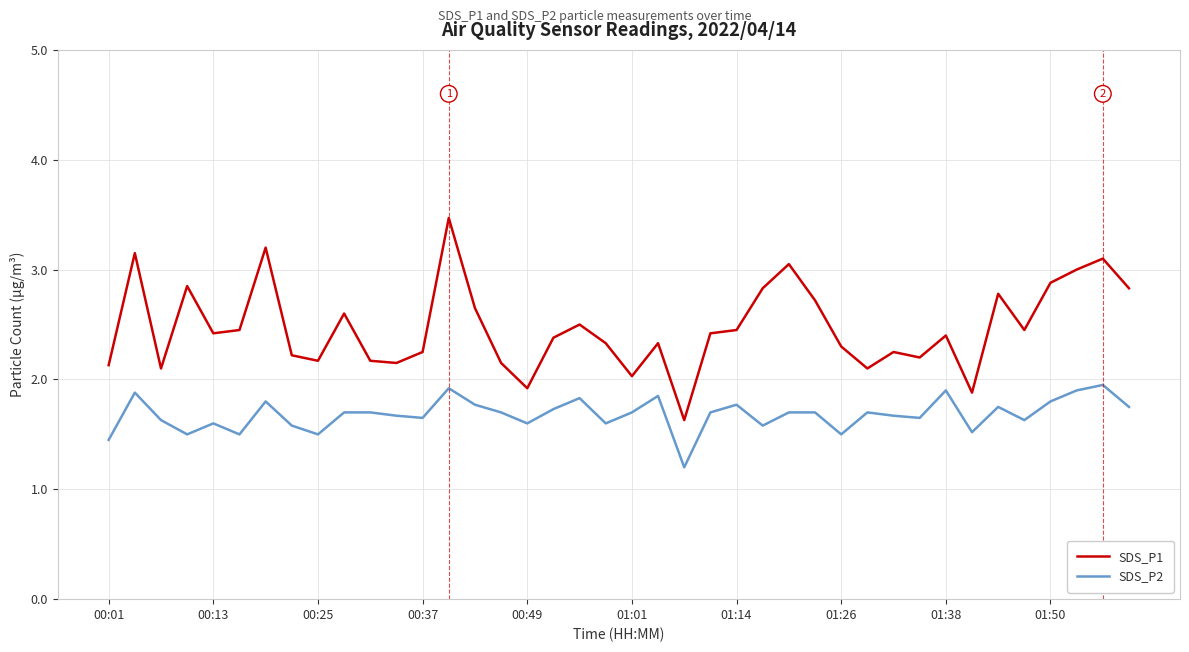

Does the chart display data point markers on the line(s)?

No